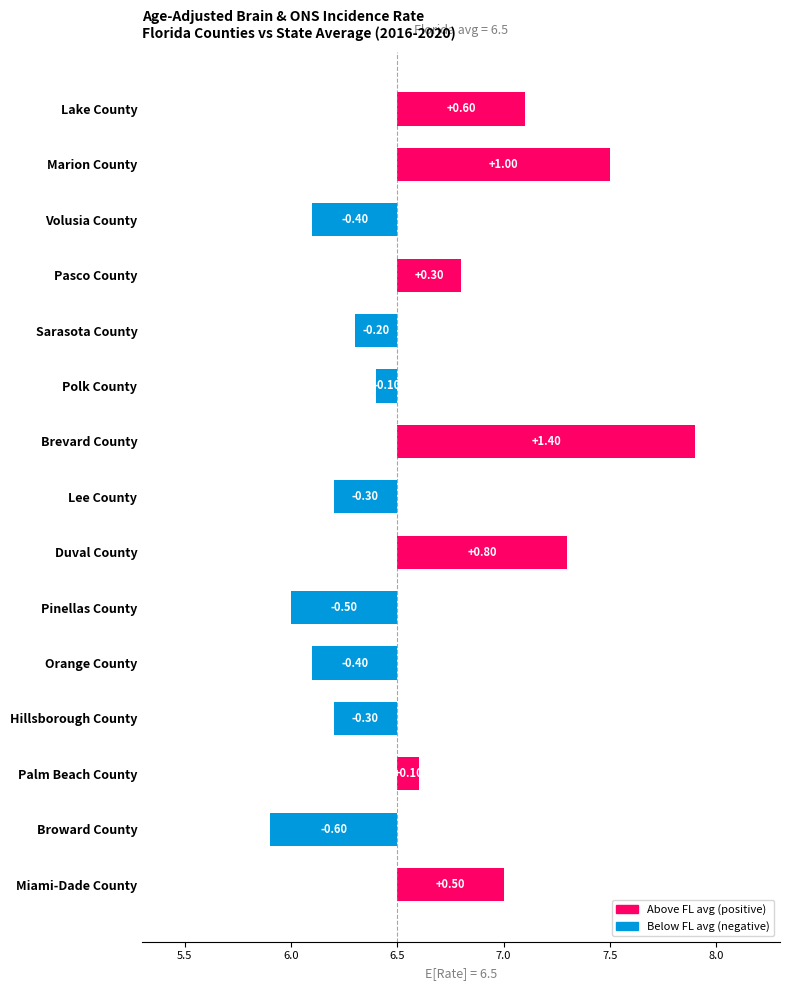

Are the bars horizontal?

Yes